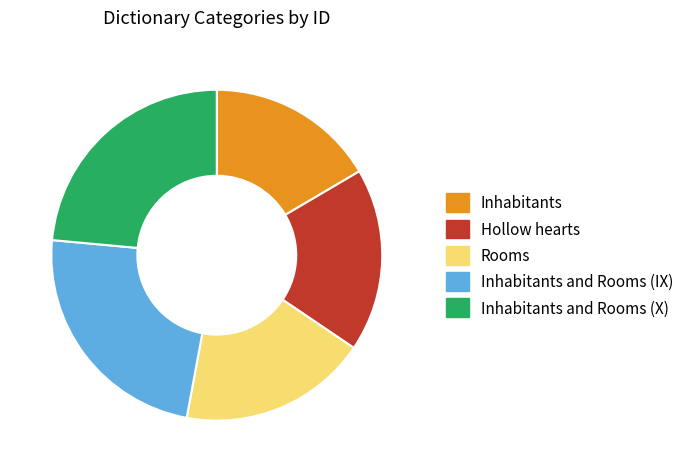

How many slices are in this pie chart?

5